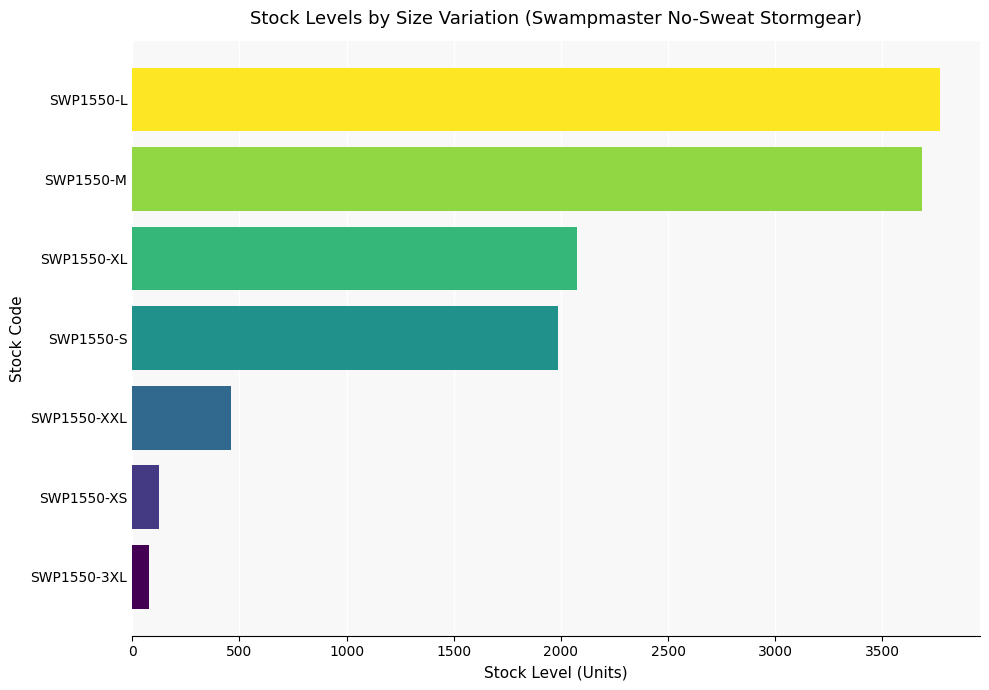

Approximately how many times larger is the value at SWP1550-S compared to SWP1550-XL?

1.0